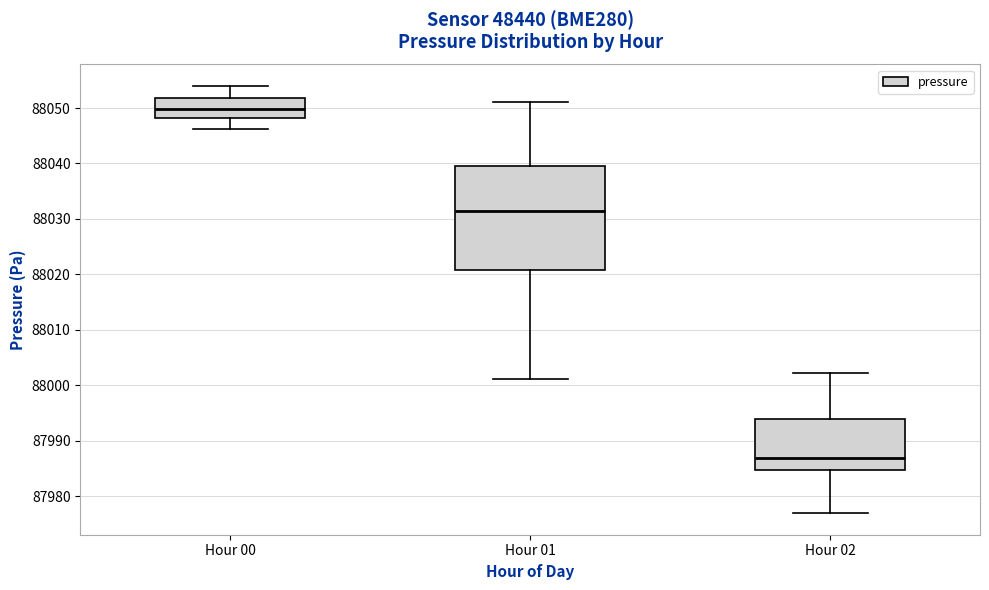

Comparing the boxes themselves (not the whiskers), which one is the tallest?

Hour 01